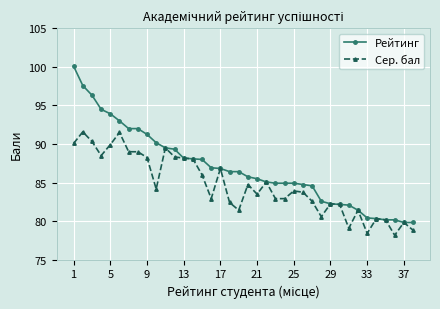

What is the maximum value shown in the chart?

100.1